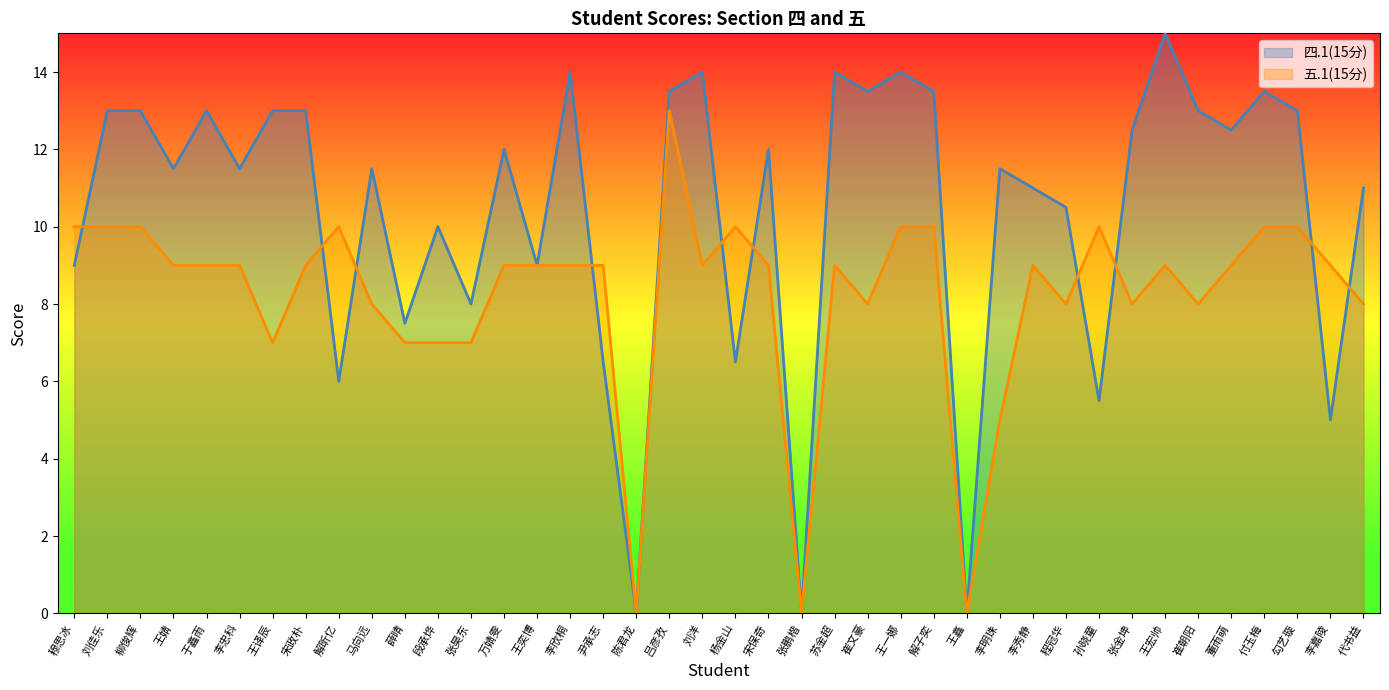

What is the total value across all series at 程冠华?

18.5